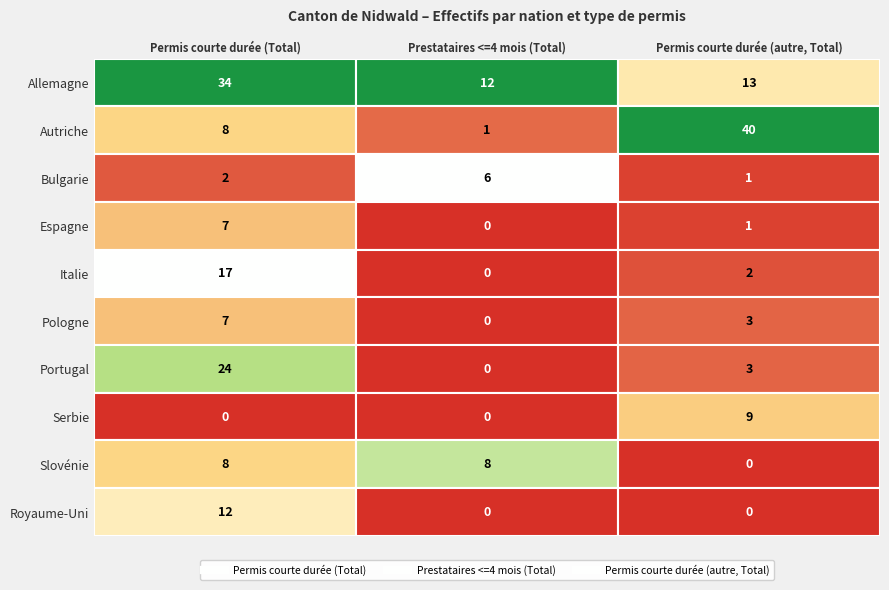

What is the average value of the Allemagne series?

20